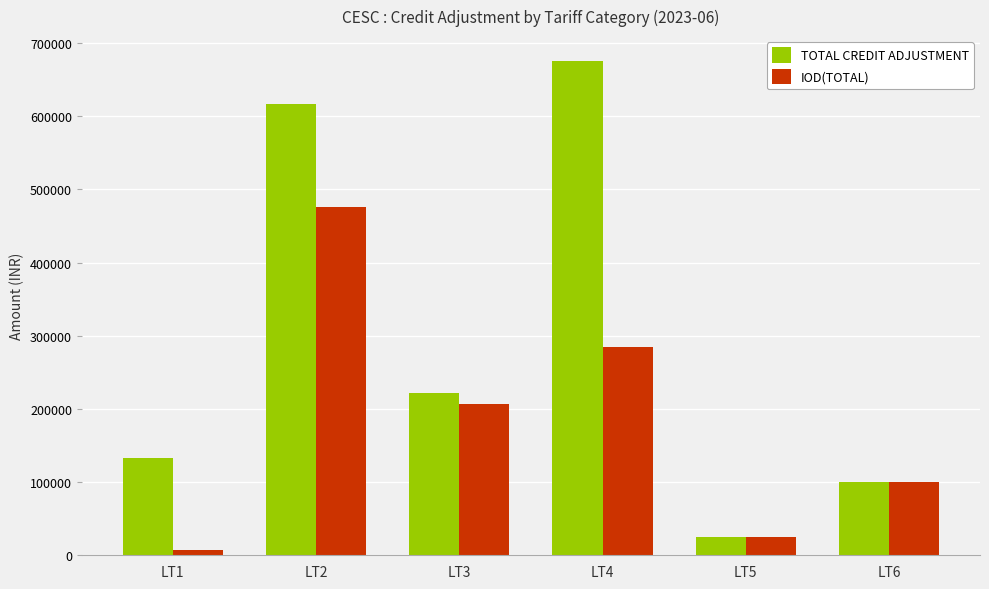

Rank the categories by IOD(TOTAL) value from lowest to highest.

LT1, LT5, LT6, LT3, LT4, LT2